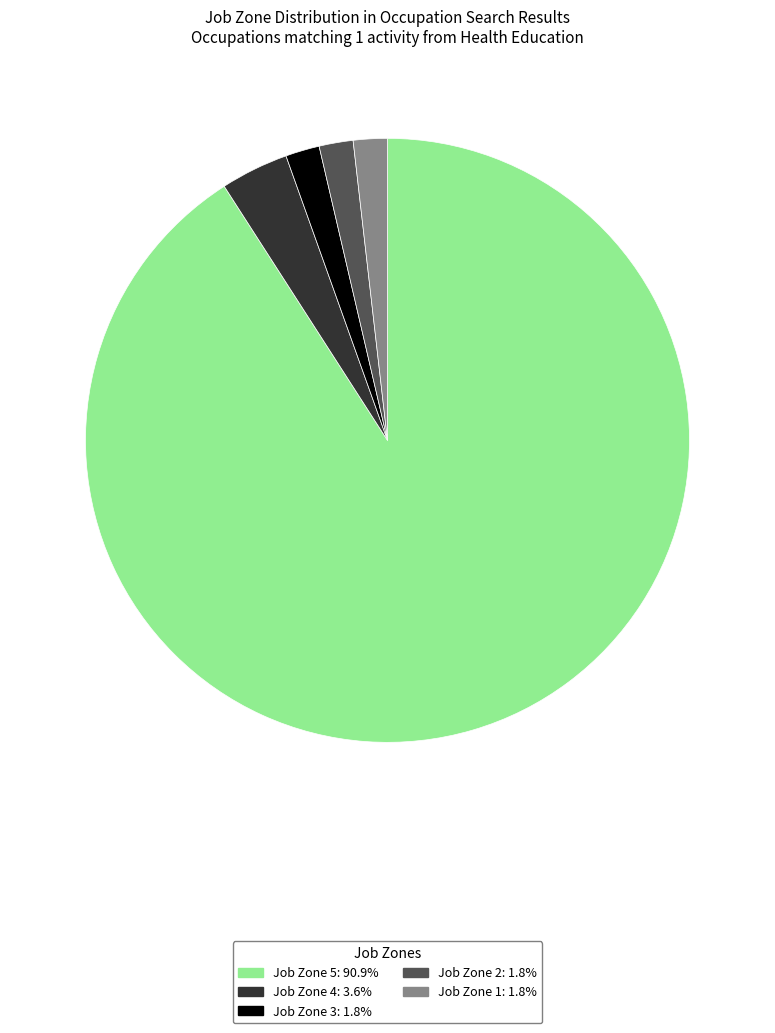

Does Job Zone 3: 1.8% account for over 50% of the chart?

No